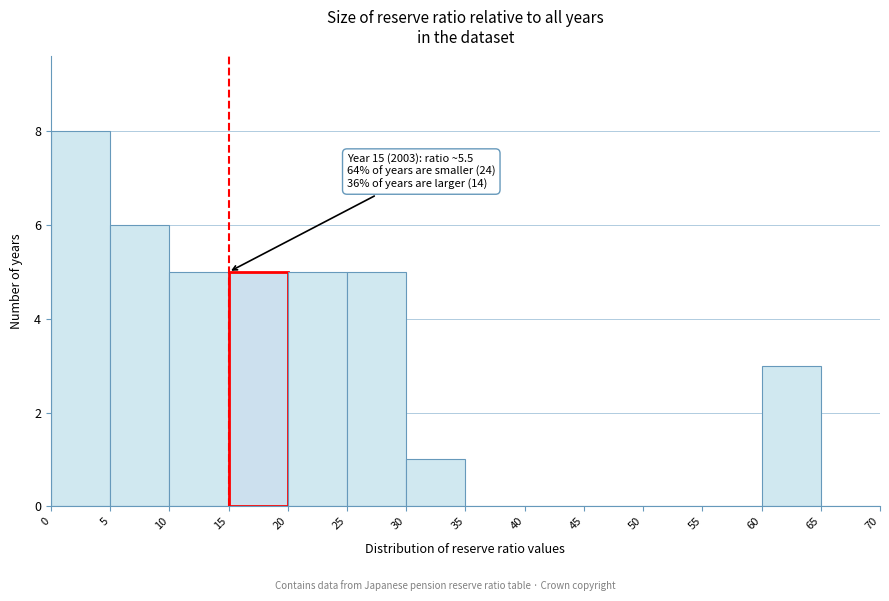

Which range on the x-axis has the tallest bar?

0 to 5